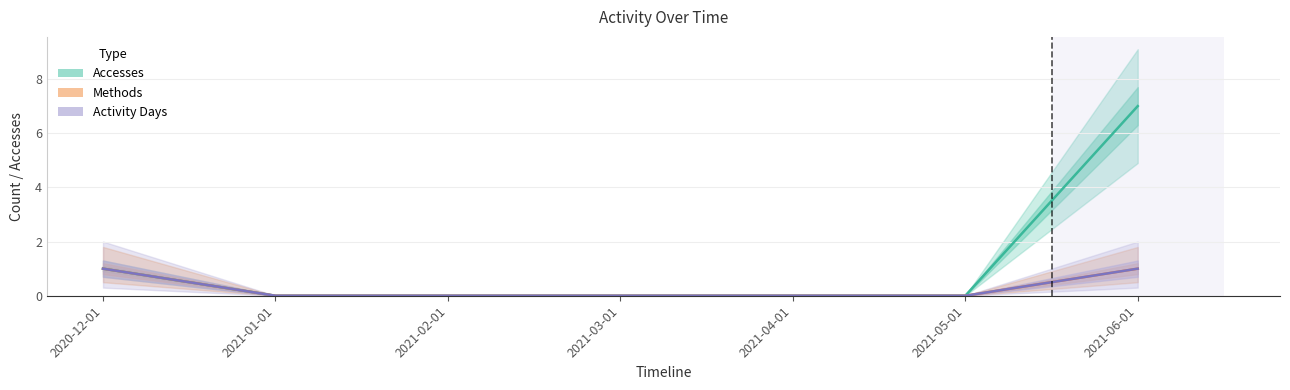

How many Accesses values are between 0 and 1?

6